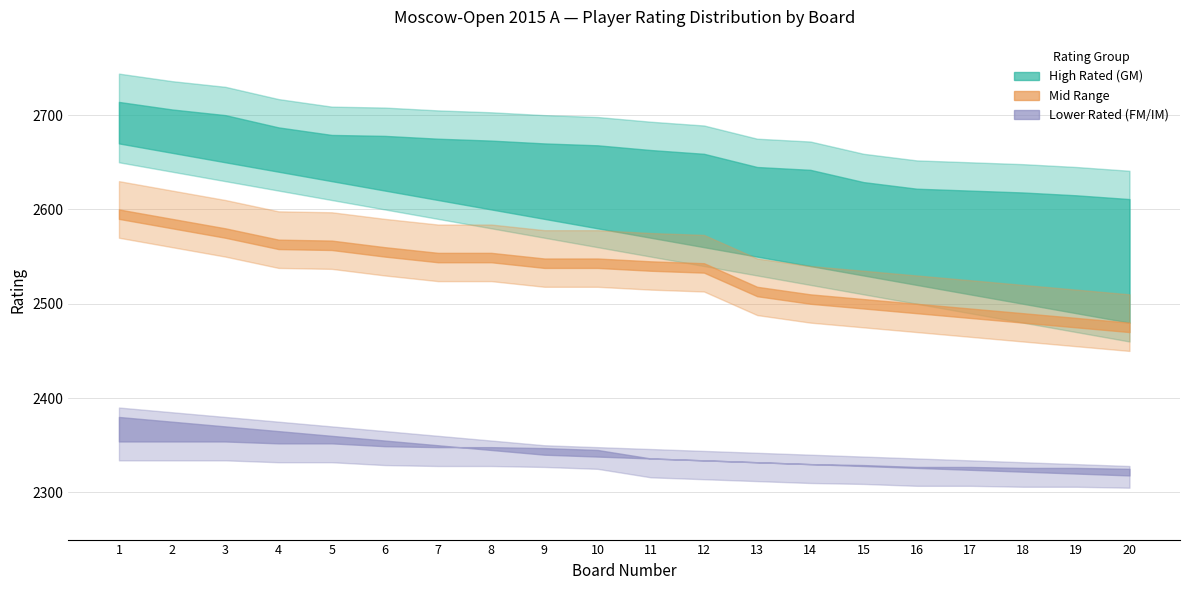

True or false: Mid Range and Lower Rated (FM/IM) intersect in this chart.

False